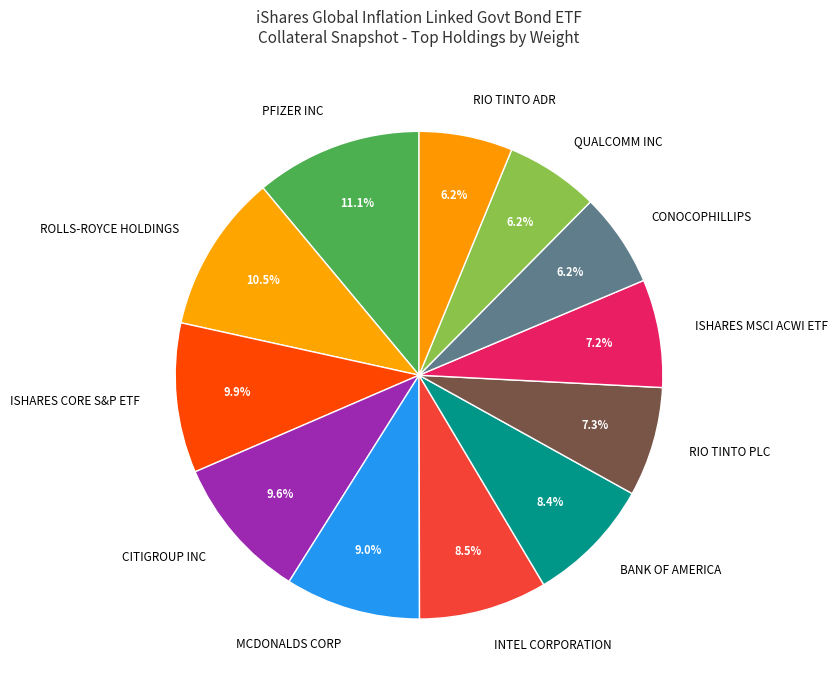

How many slices are in this pie chart?

12